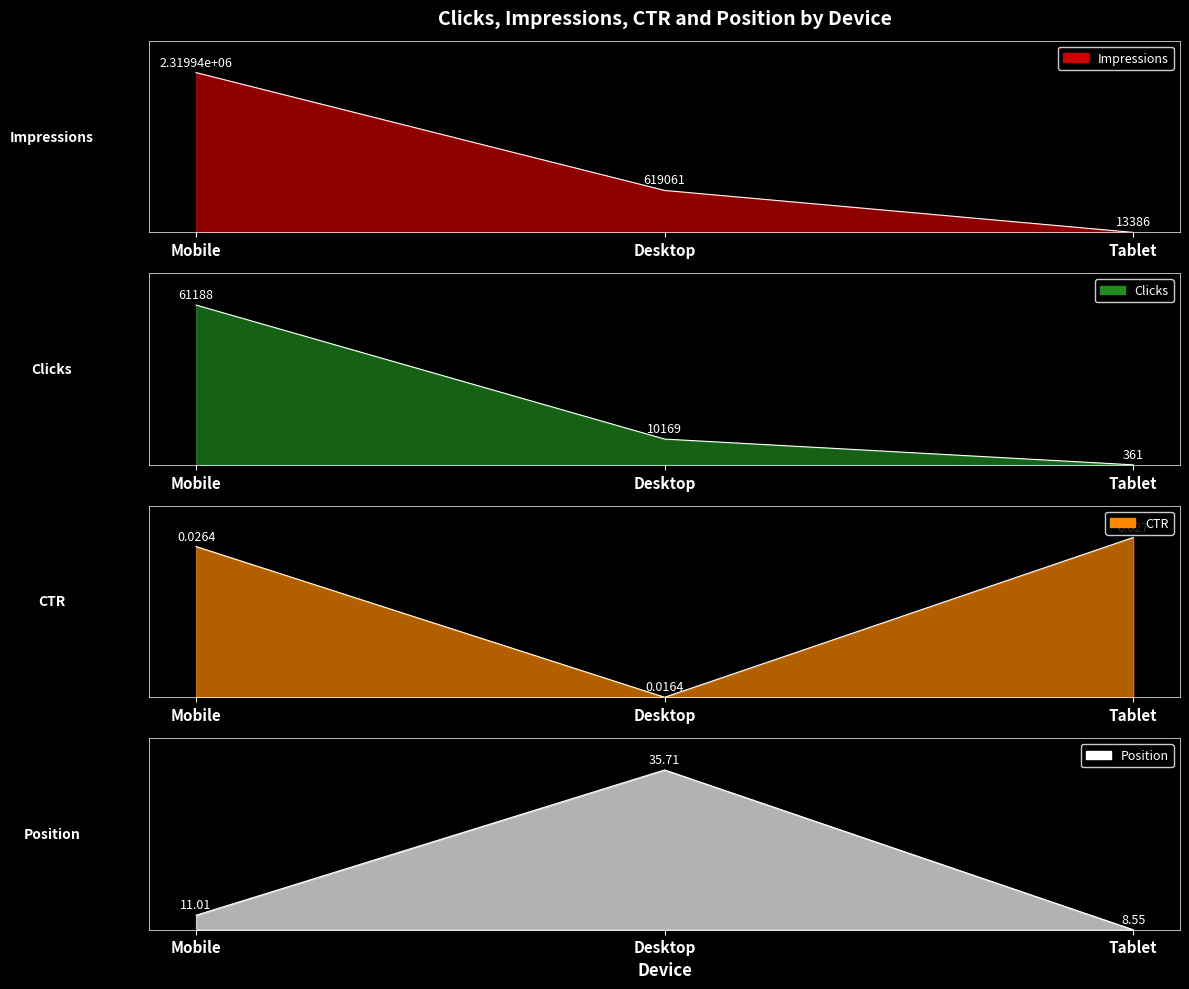

The value of Impressions at Desktop is 0.1. True or false?

False